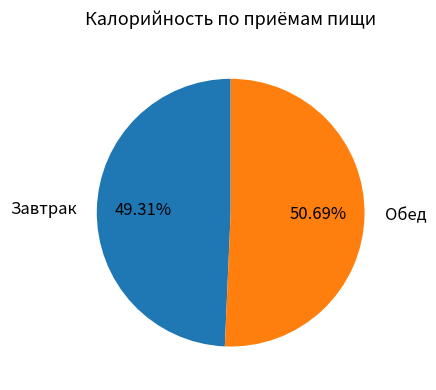

What is the total percentage of Обед and Завтрак?

100.0%